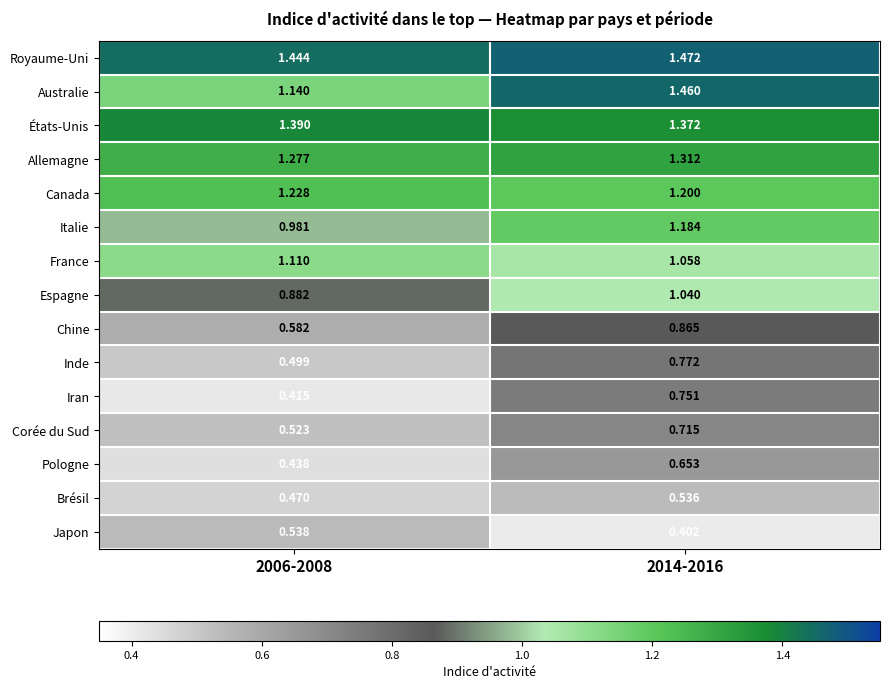

Is the value of Espagne at 2006-2008 greater than the value of Allemagne at 2014-2016?

No